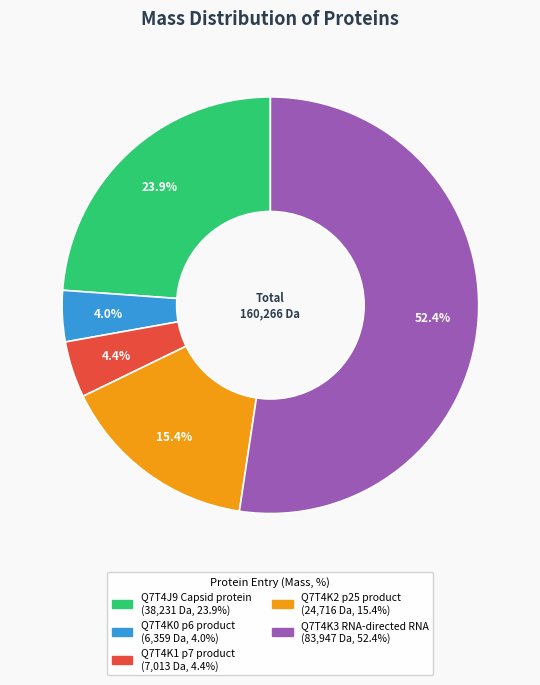

What percentage is the Q7T4K2 p25 product slice, to the nearest percent?

15%